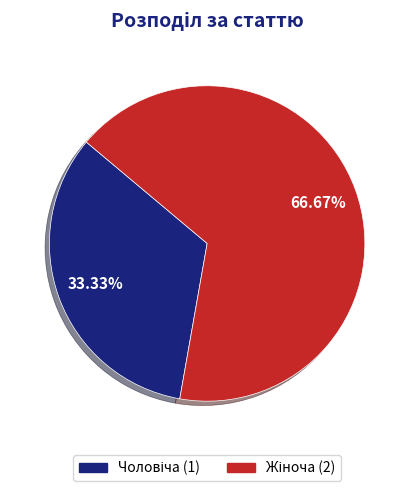

Is there a majority slice in this chart?

Yes